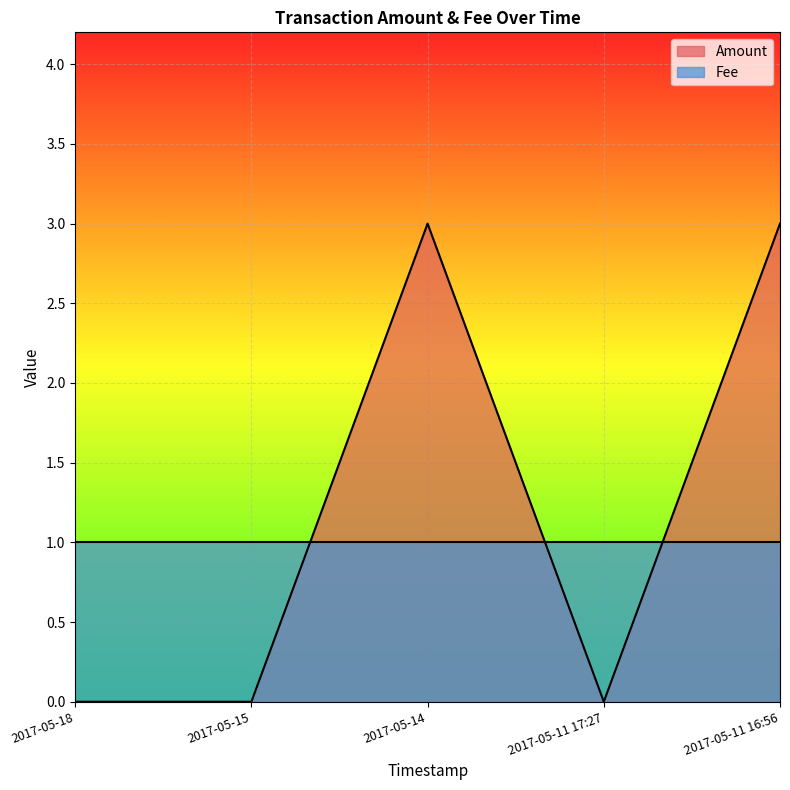

Reading right to left, what are all the values shown in this chart?

2017-05-11 16:56=3	2017-05-11 17:27=0	2017-05-14=3	2017-05-15=0	2017-05-18=0